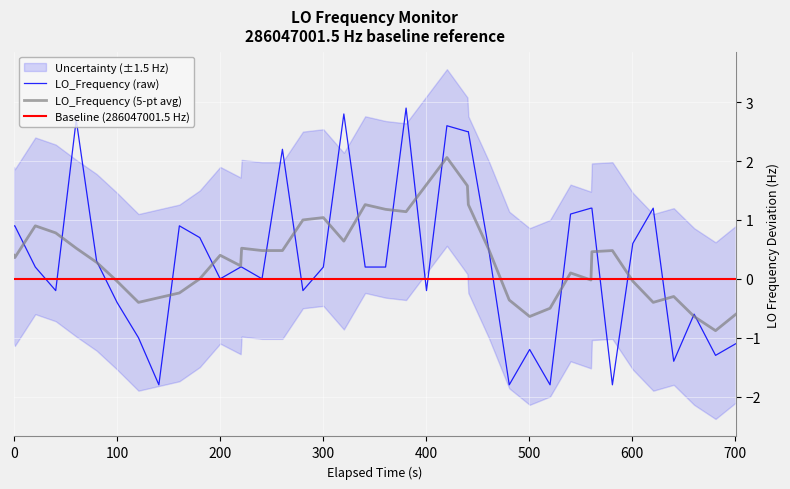

What is the minimum value for LO_Frequency (raw)?

-1.8